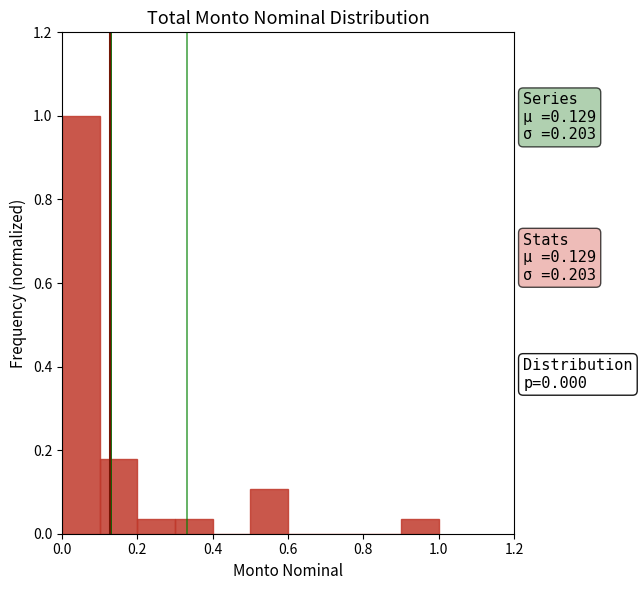

Which range on the x-axis has the tallest bar?

0.0 to 0.1